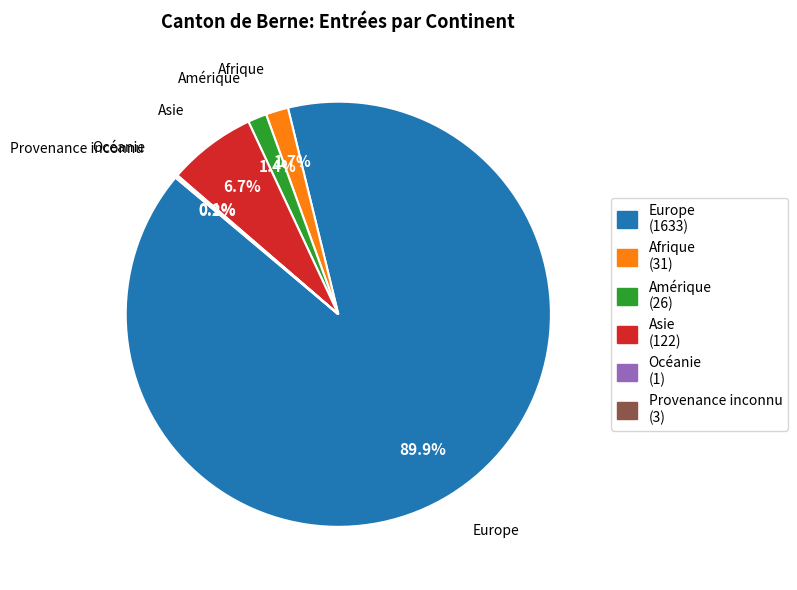

Is it true that Amérique is 11% of the pie?

False